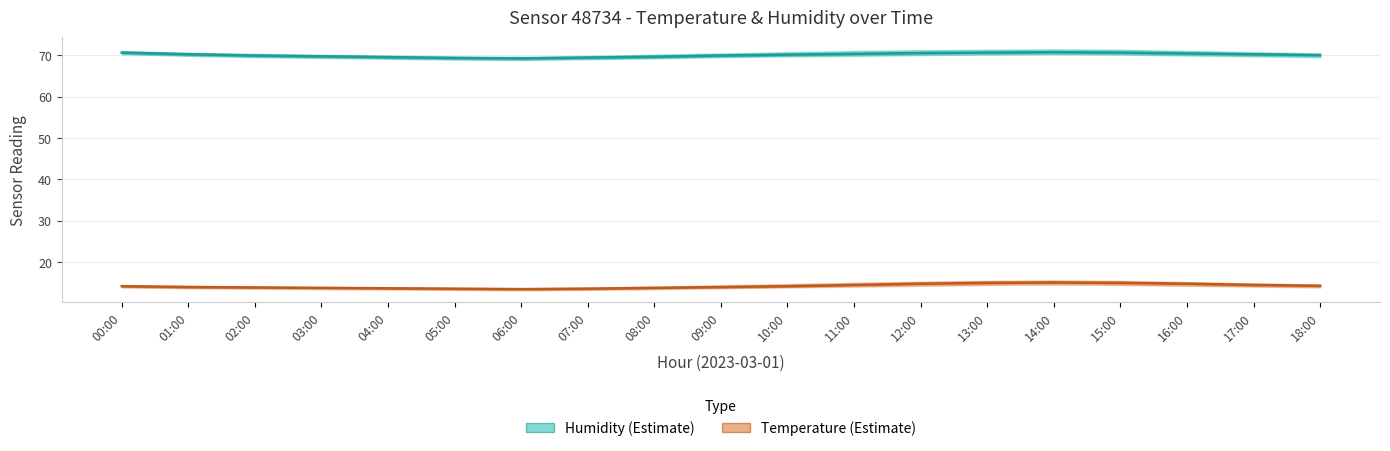

Which has a higher value, 00:00 or 14:00?

14:00